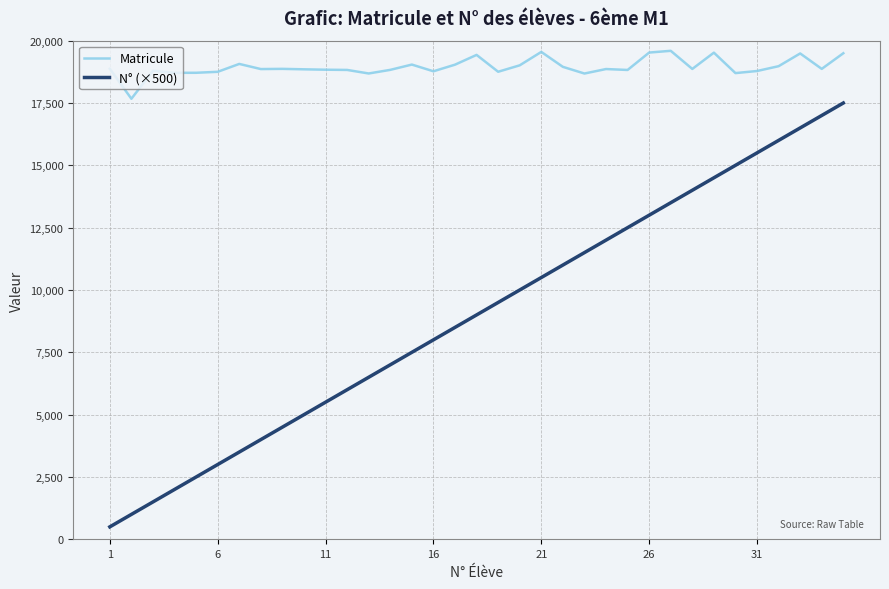

List the series in order of their overall mean, highest first.

Matricule, N° (×500)